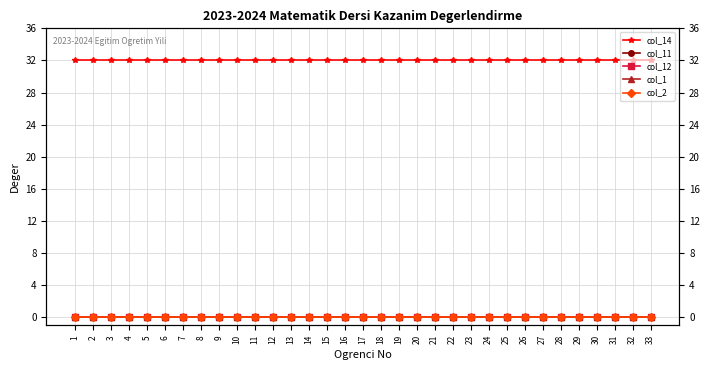

What is the total value across all series at 15?

32